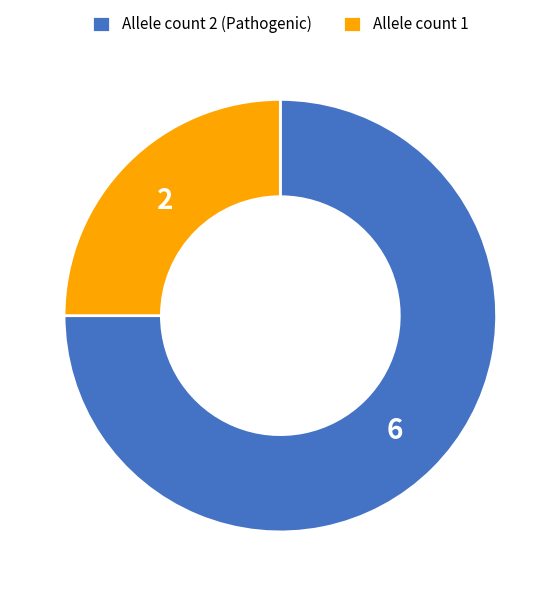

Is there any slice that represents more than half of the pie?

Yes